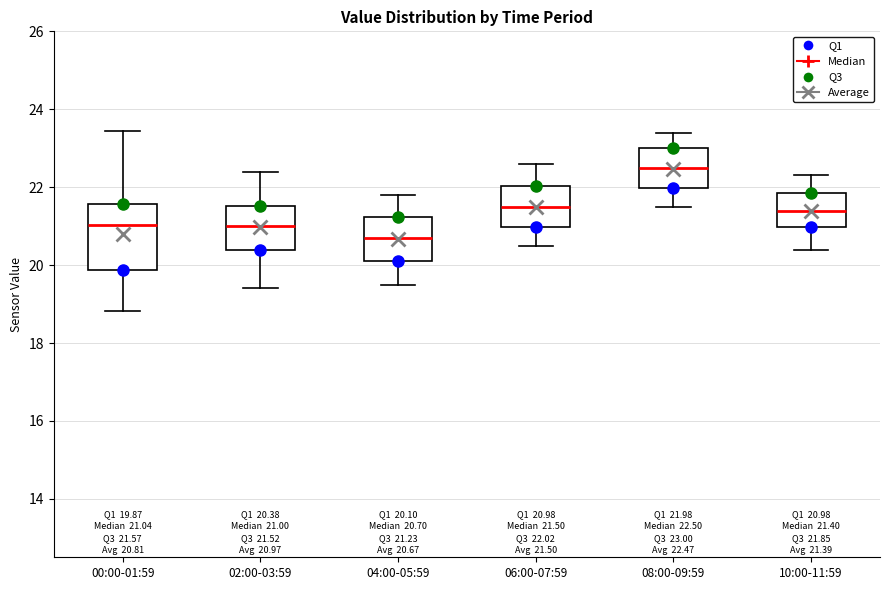

Which box's median line is the highest?

08:00-09:59